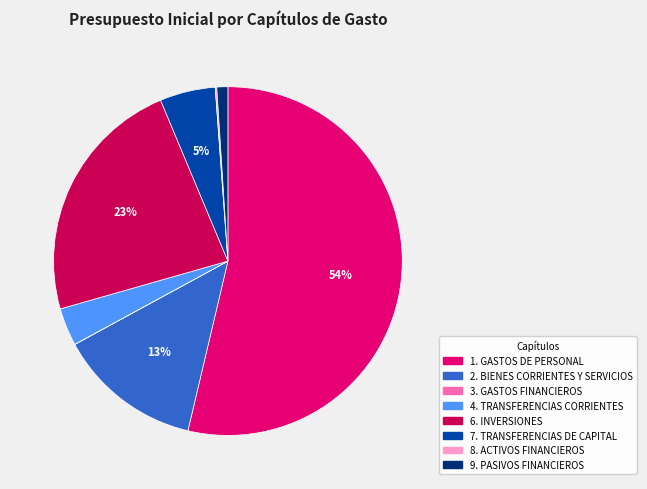

What percentage is the 2. BIENES CORRIENTES Y SERVICIOS slice, to the nearest percent?

13%